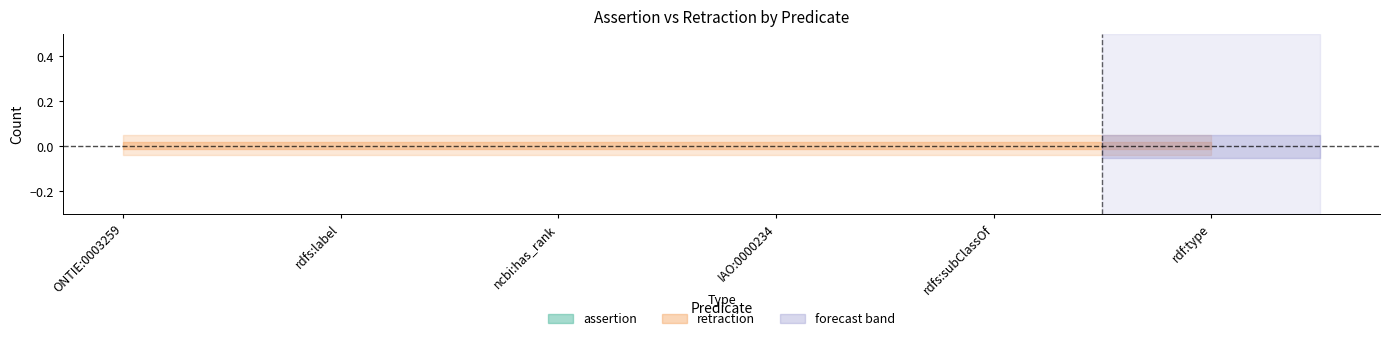

At which category is the sum across all series the highest?

ONTIE:0003259